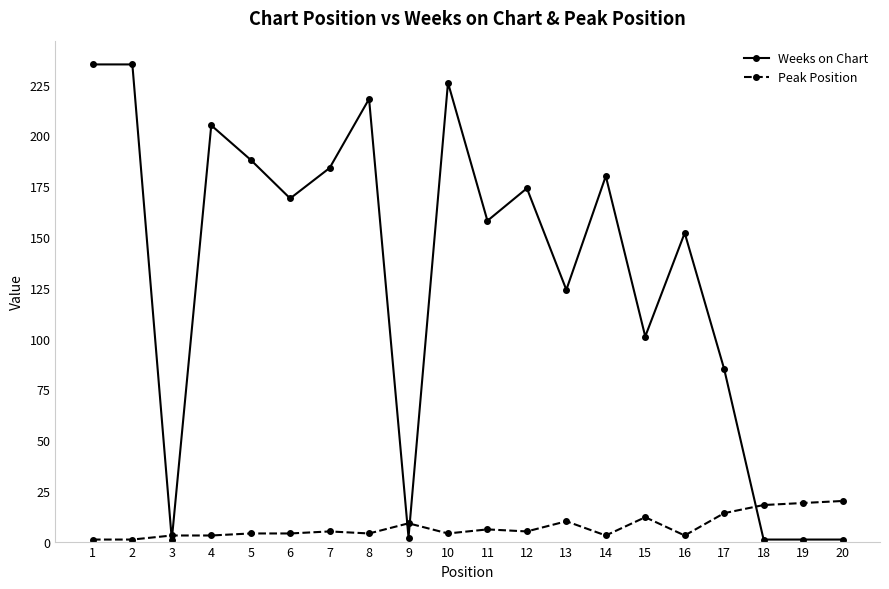

Which series changed the most between 1 and 18?

Weeks on Chart